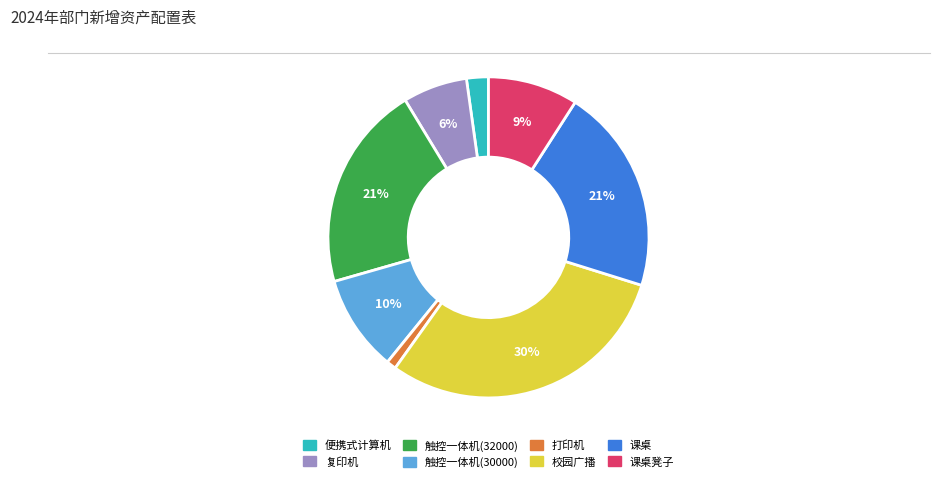

Does any single category account for the majority?

No